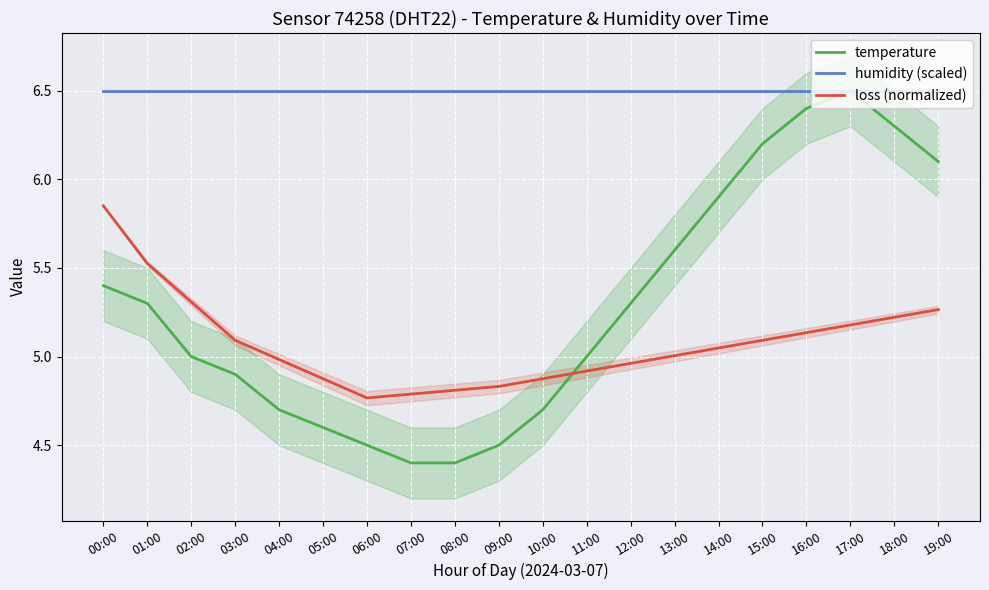

What is the difference between the temperature values at 03:00 and 19:00?

1.2